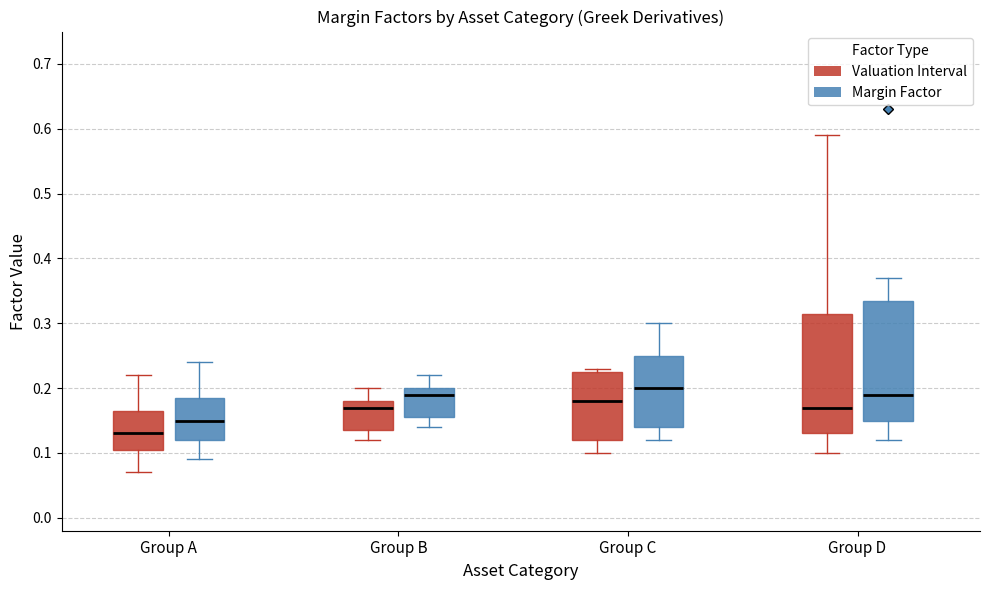

Reading left to right, transcribe this box plot: for each box, give where its median line is, the range the box spans, and where its two whiskers end, as read against the y-axis. The values are not printed on the chart, so give them approximately, as read against the axis.

Group A (Valuation Interval): median 0.13, box 0.11 to 0.17, whiskers 0.07 to 0.22
Group A (Margin Factor): median 0.15, box 0.12 to 0.19, whiskers 0.09 to 0.24
Group B (Valuation Interval): median 0.17, box 0.14 to 0.18, whiskers 0.12 to 0.20
Group B (Margin Factor): median 0.19, box 0.16 to 0.20, whiskers 0.14 to 0.22
Group C (Valuation Interval): median 0.18, box 0.12 to 0.23, whiskers 0.10 to 0.23 (just above the box's upper edge)
Group C (Margin Factor): median 0.20, box 0.14 to 0.25, whiskers 0.12 to 0.30
Group D (Valuation Interval): median 0.17, box 0.13 to 0.32, whiskers 0.10 to 0.59
Group D (Margin Factor): median 0.19, box 0.15 to 0.34, whiskers 0.12 to 0.37